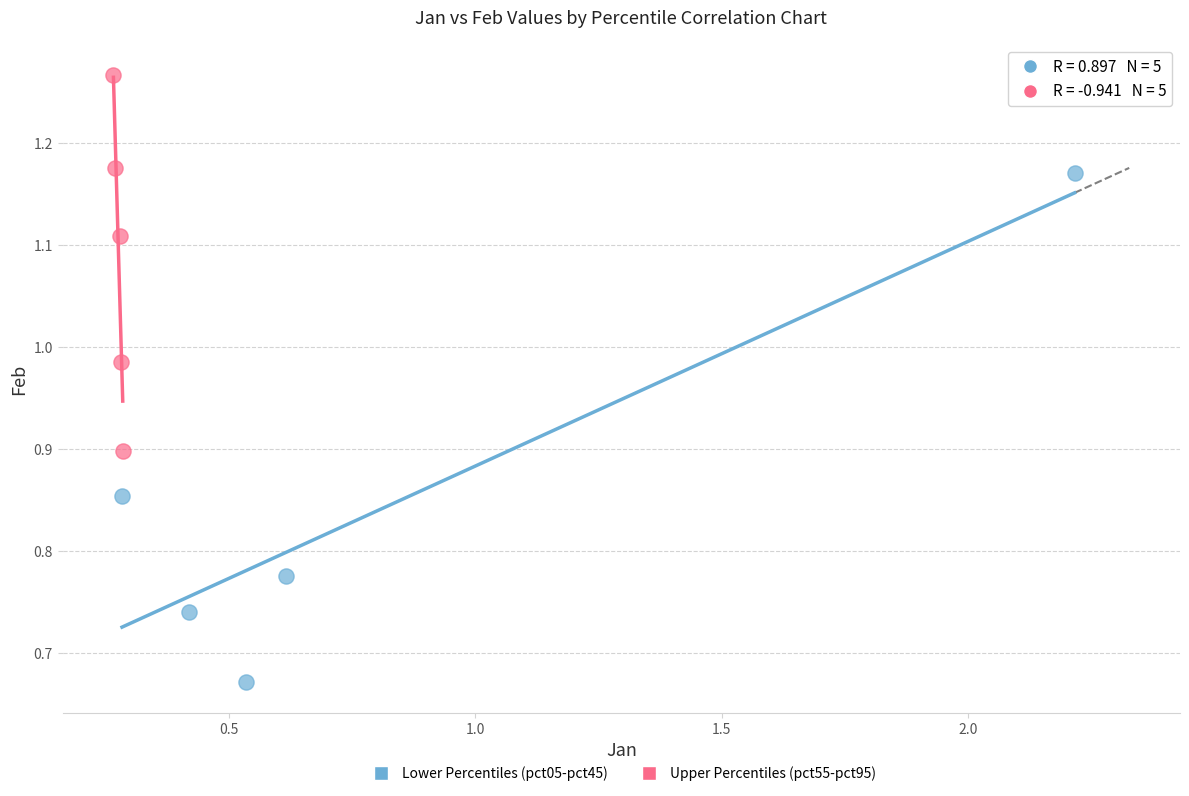

Which series has the largest Y range (max minus min)?

Lower Percentiles (pct05-pct45)